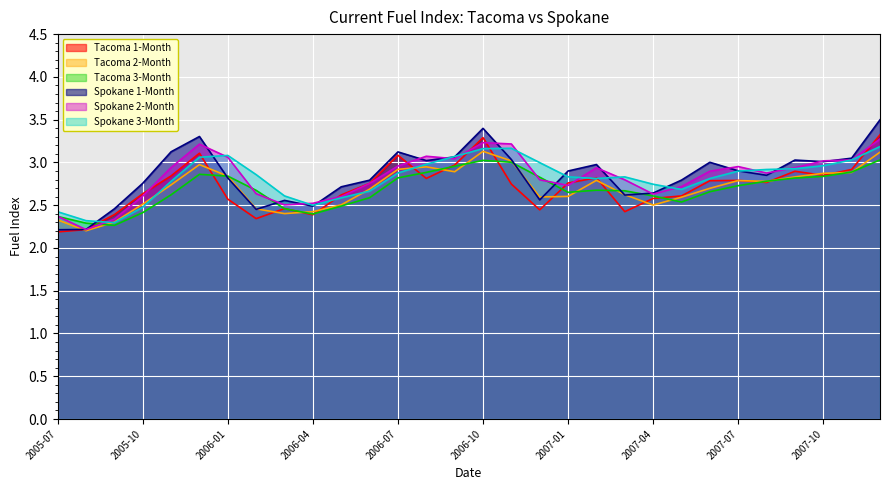

Rank the series at 2007-10 from lowest to highest value.

Tacoma 3-Month, Tacoma 1-Month, Tacoma 2-Month, Spokane 3-Month, Spokane 1-Month, Spokane 2-Month